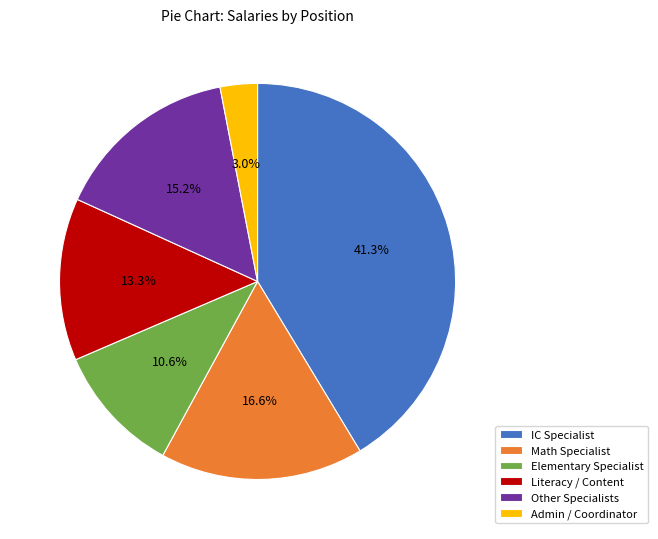

Which has a higher value, IC Specialist or Elementary Specialist?

IC Specialist